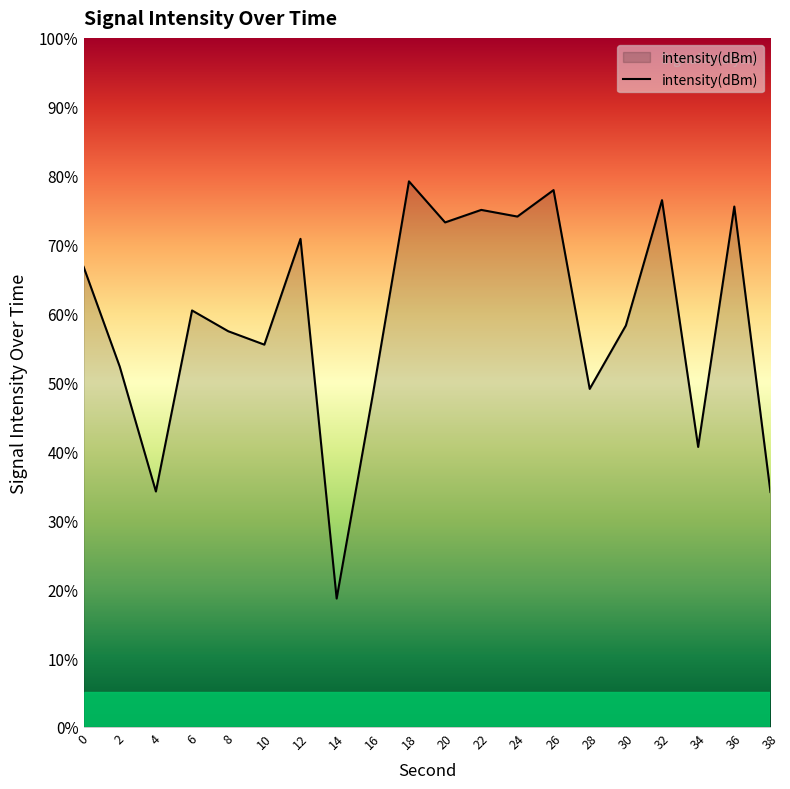

How many values are below 60?

10